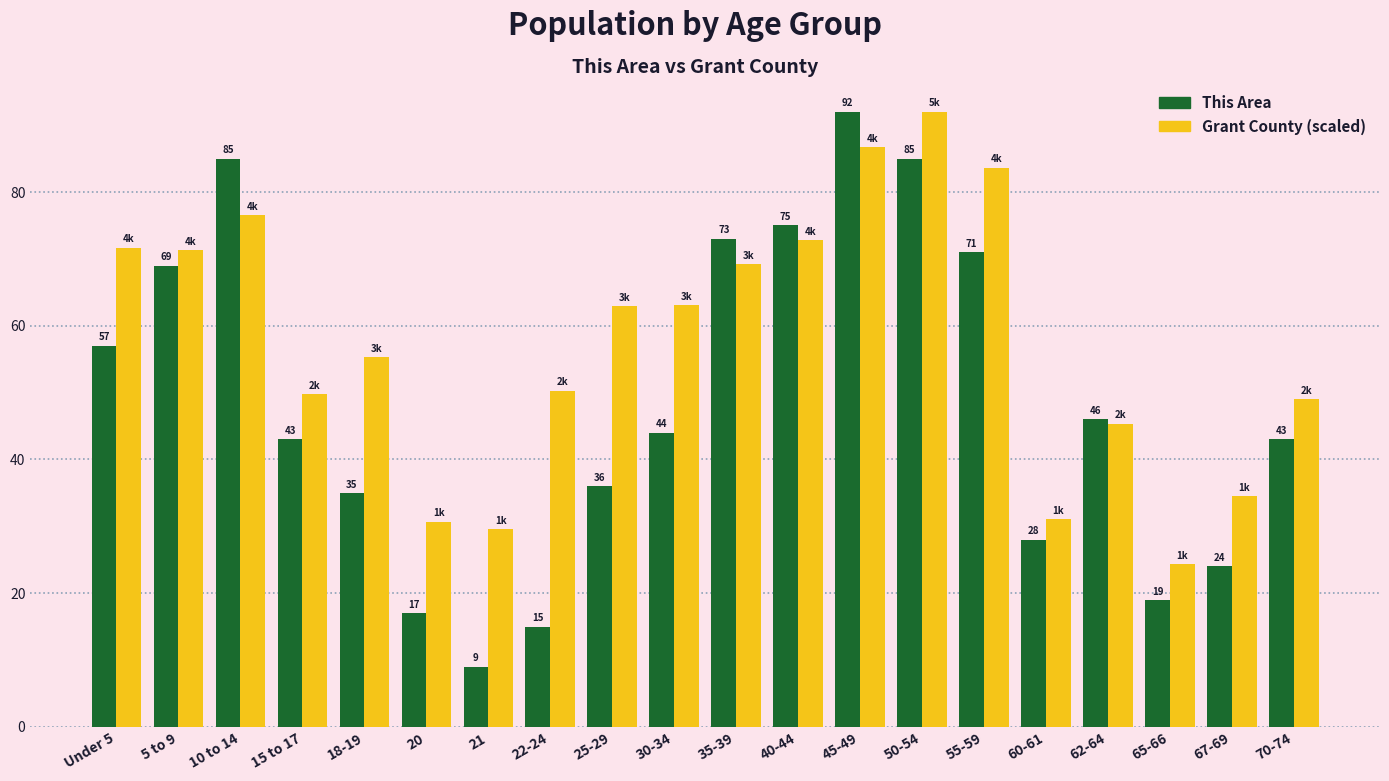

How many data points does each series have?

20